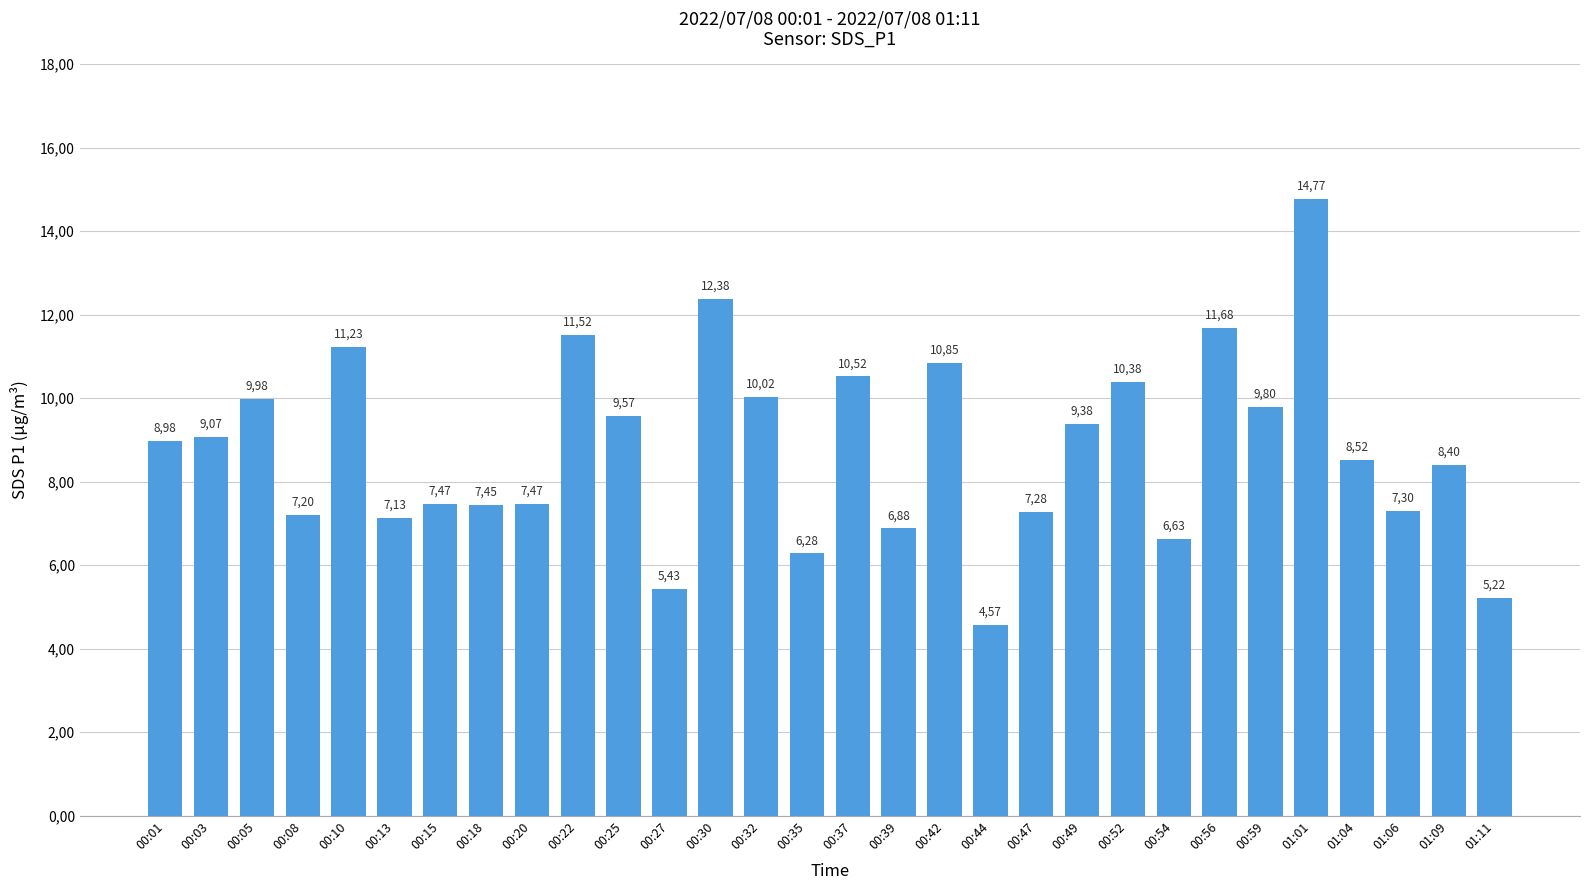

What is the difference between the values at 00:37 and 00:13?

3.4